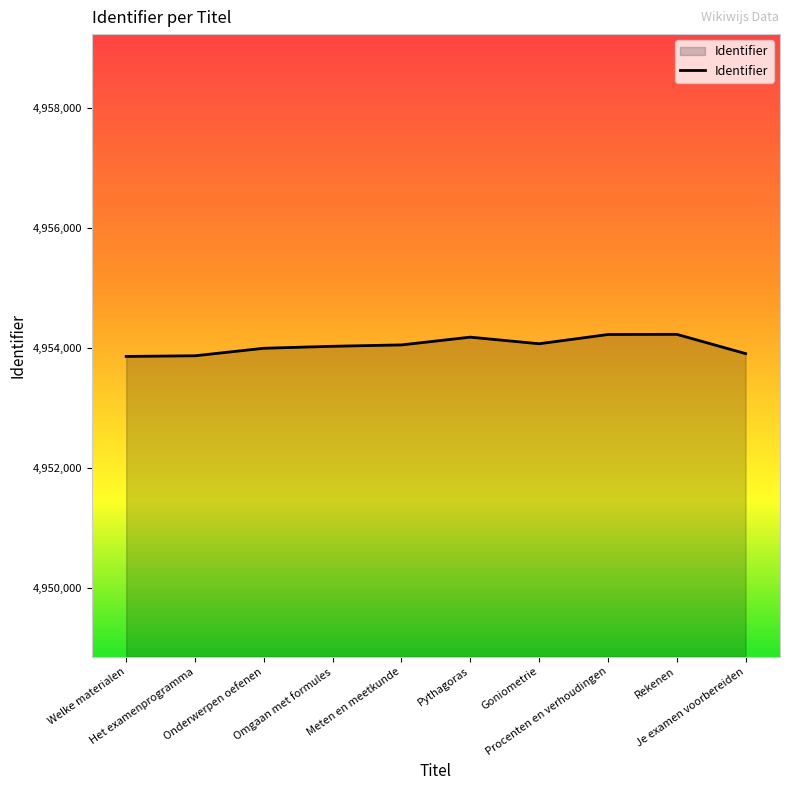

How many lines are shown in the chart?

1